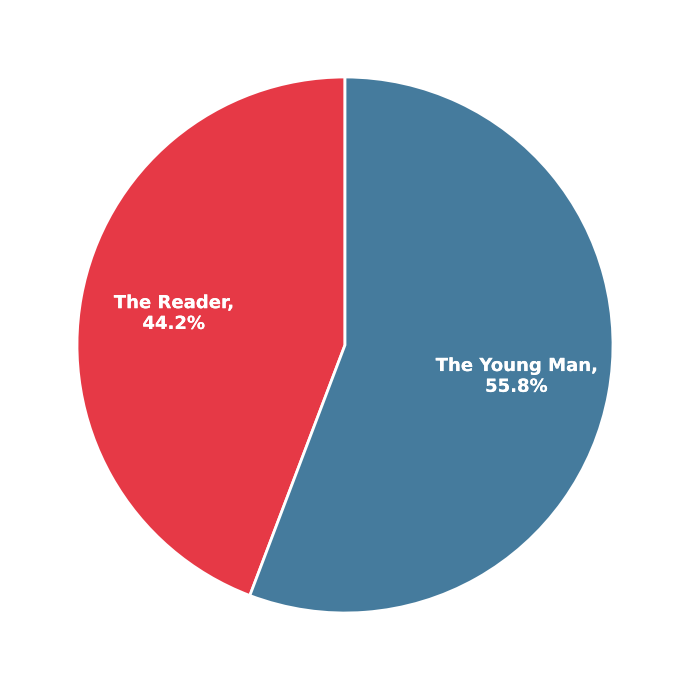

How many segments does this pie chart have?

2